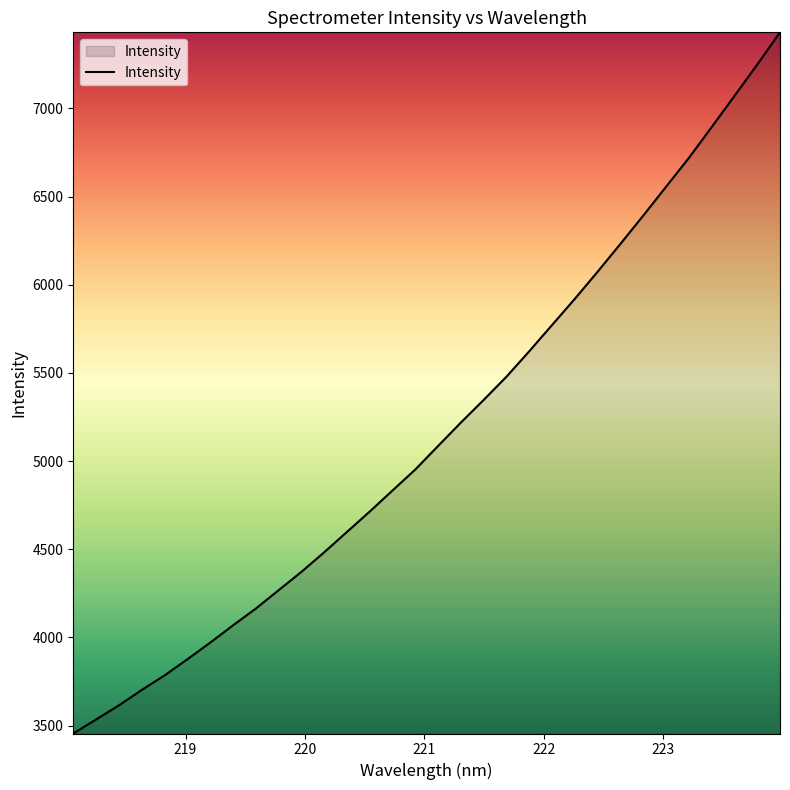

What is the difference between the second highest and minimum values?

3794.2